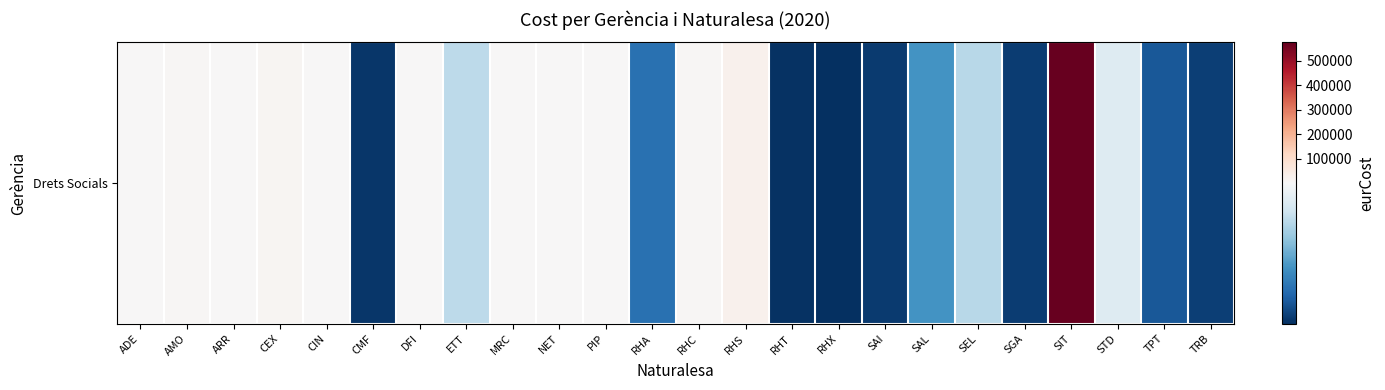

Reading right to left, transcribe all the data shown in this chart.

TRB=83.8	TPT=187.5	STD=976.0	SIT=575172.7	SGA=71.6	SEL=810.7	SAL=462.7	SAI=67.9	RHX=16.3	RHT=31.8	RHS=25847.8	RHC=6765.5	RHA=294.7	PIP=2756.0	NET=1264.0	MRC=3188.3	ETT=835.5	DFI=3904.5	CMF=45.6	CIN=1732.2	CEX=10272.4	ARR=5591.2	AMO=8058.7	ADE=4660.8